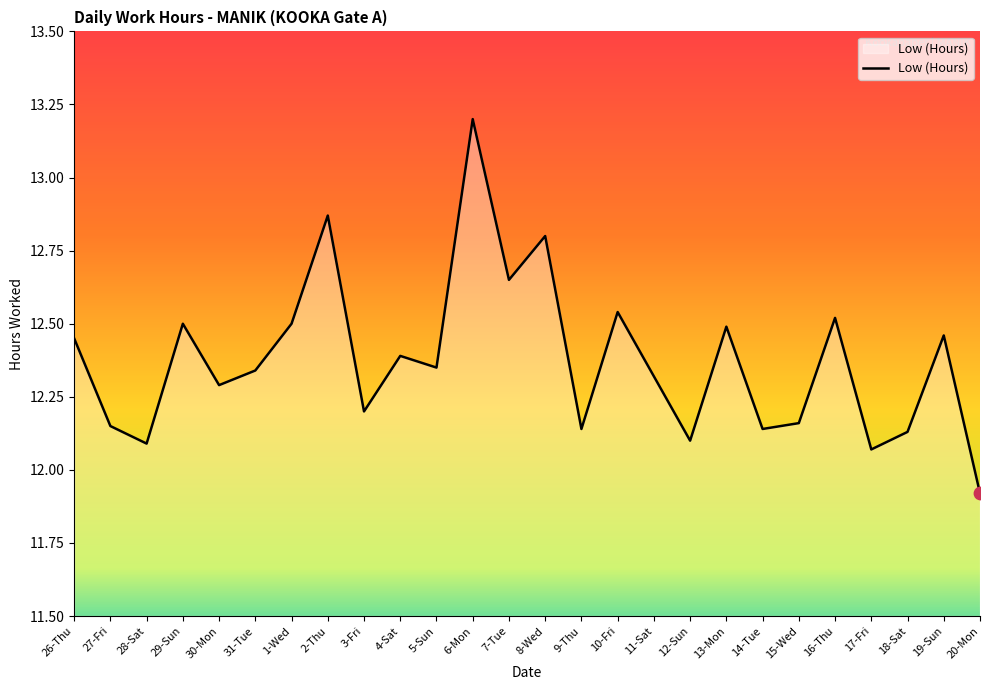

What is the change in value from 4-Sat to 18-Sat?

-0.3